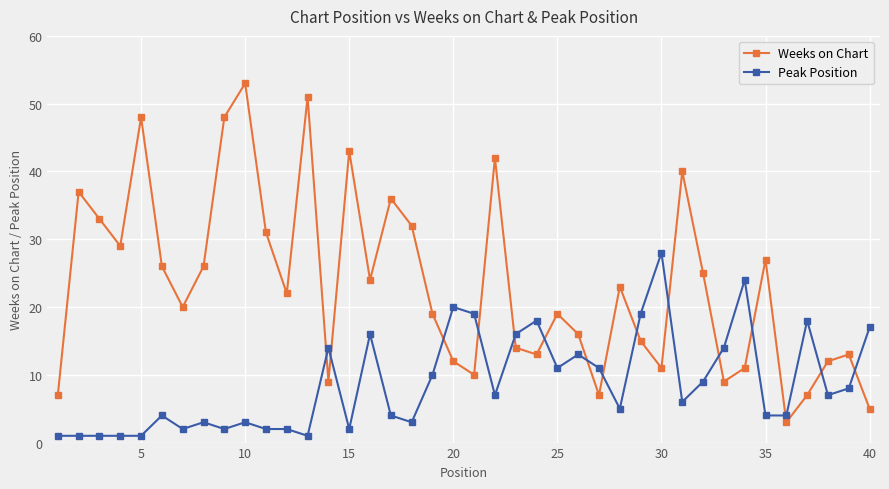

List the series in order of their overall mean, lowest first.

Peak Position, Weeks on Chart